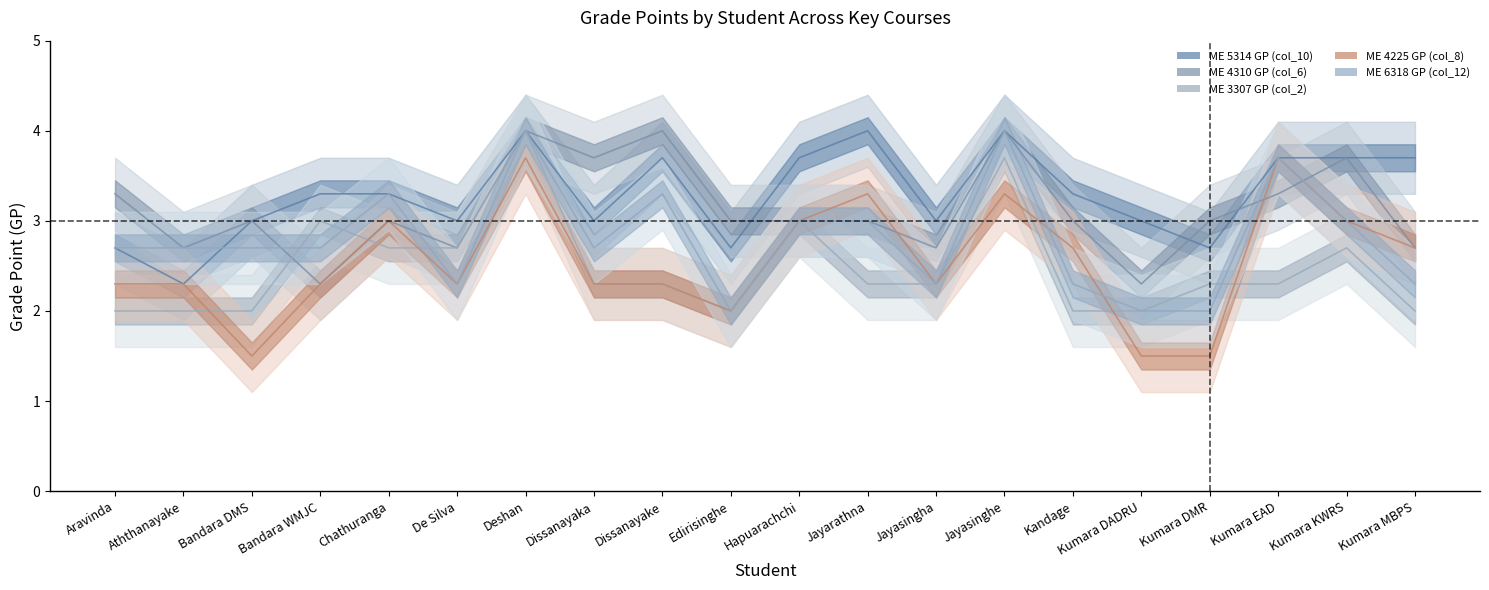

Where is the first local minimum for ME 4225 GP (col_8)?

Bandara DMS